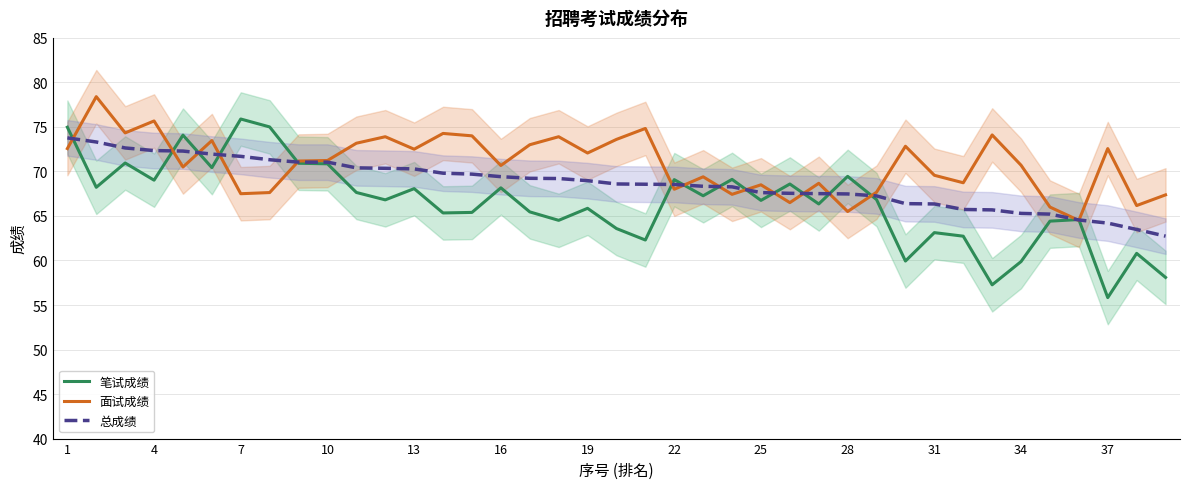

The 笔试成绩 series shows 75.9 at 7. True or false?

True